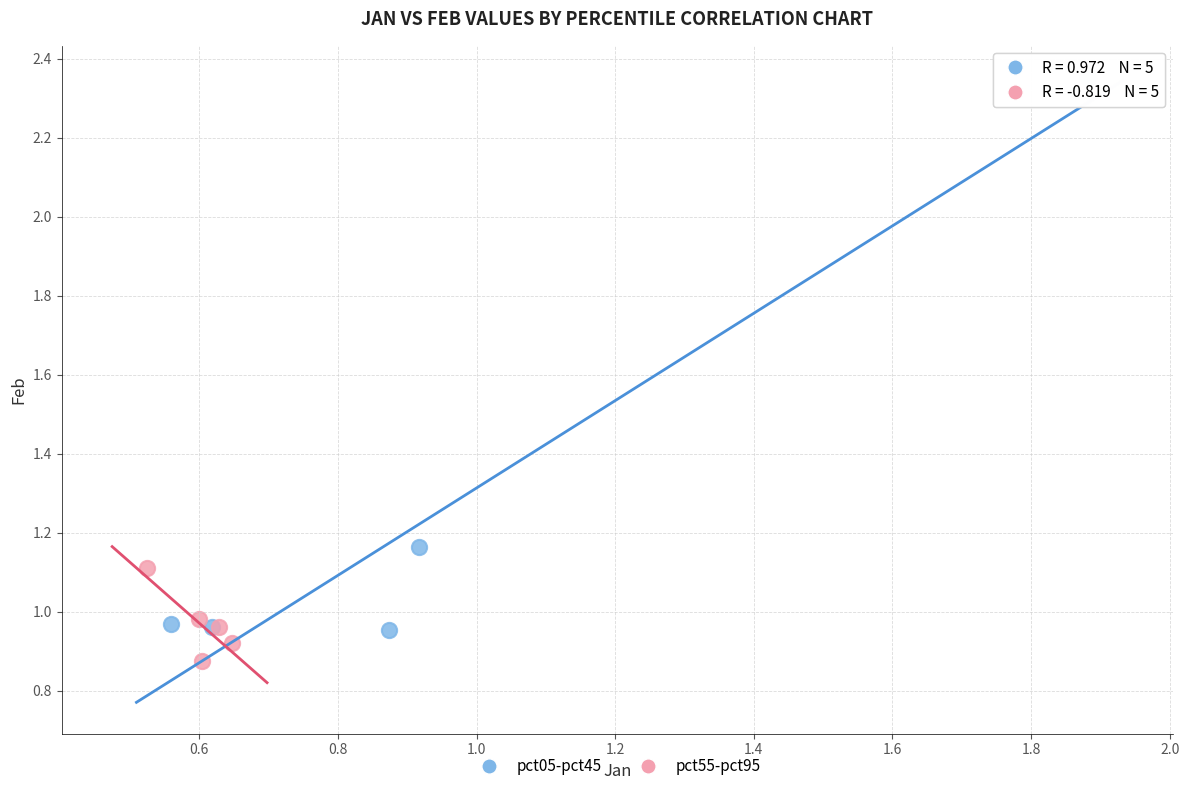

Which series reaches the minimum Y coordinate?

pct55-pct95